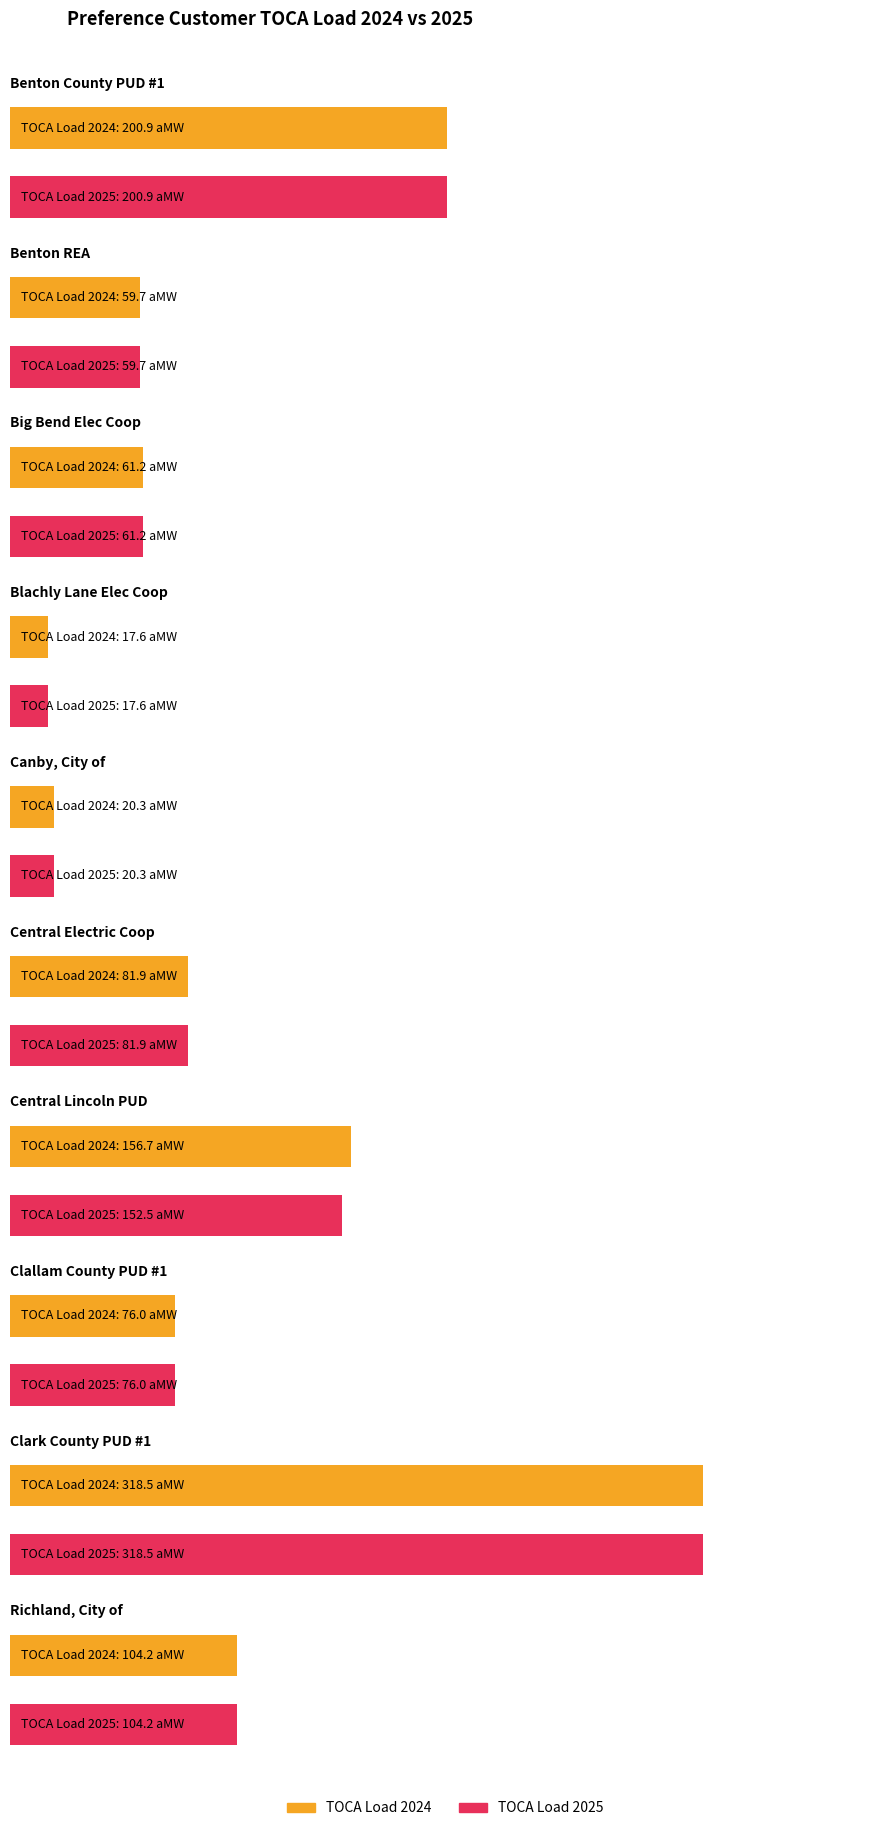

What position from the right is Blachly Lane Elec Coop?

7